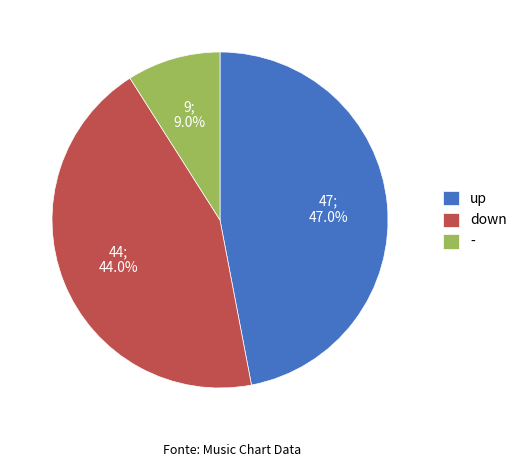

Is it true that down is 58% of the pie?

False